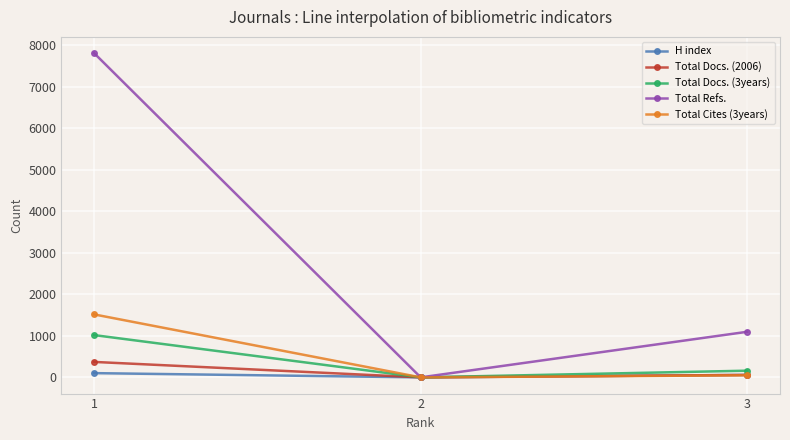

How many categories are shown in the chart?

3